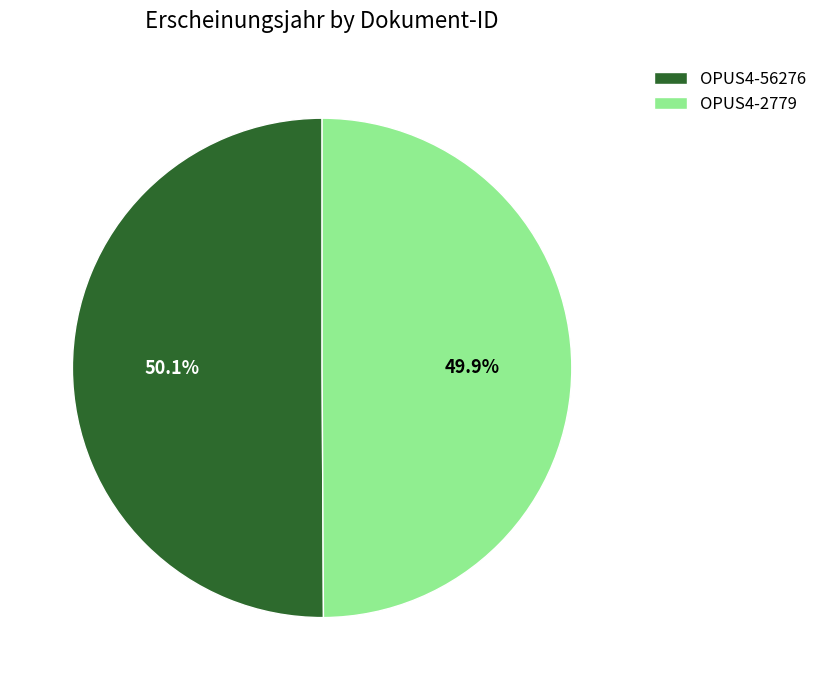

To the nearest percent, what portion does OPUS4-2779 represent?

50%